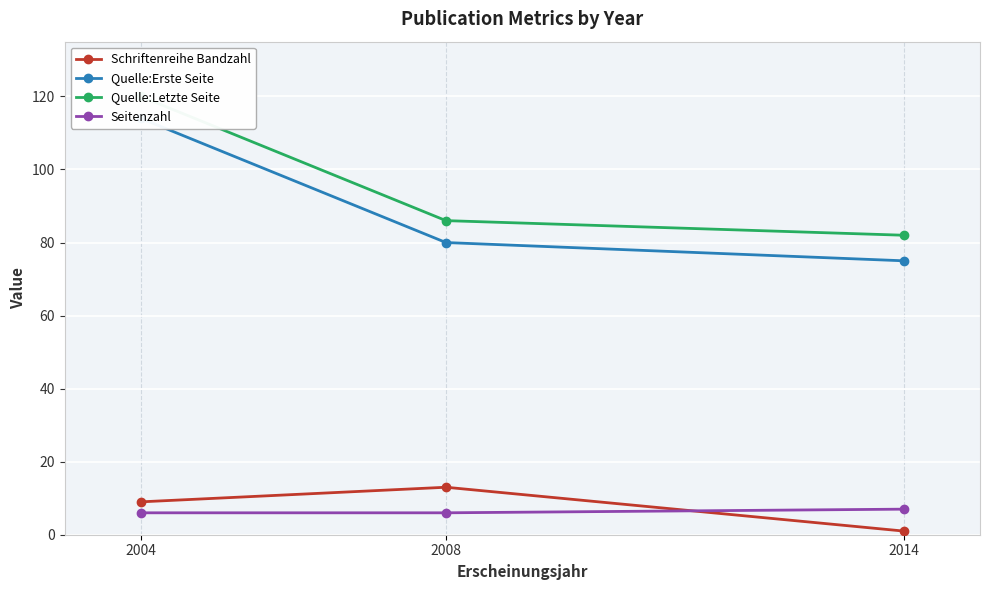

Is the value of Schriftenreihe Bandzahl at 2004 greater than the value of Seitenzahl at 2004?

Yes